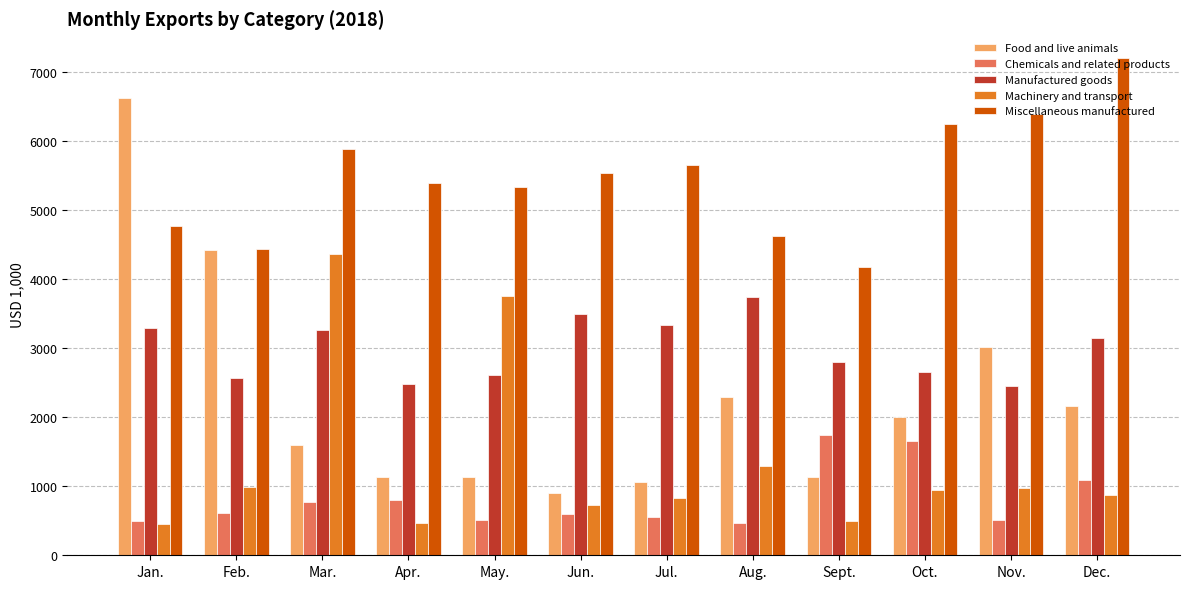

What is the smallest value displayed?

457.4